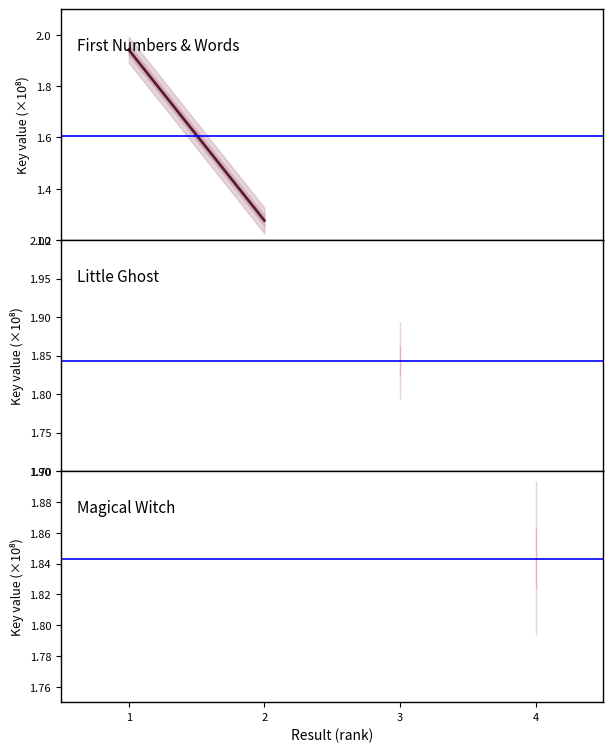

Is it true that First Numbers equals 2.8 at 1?

False